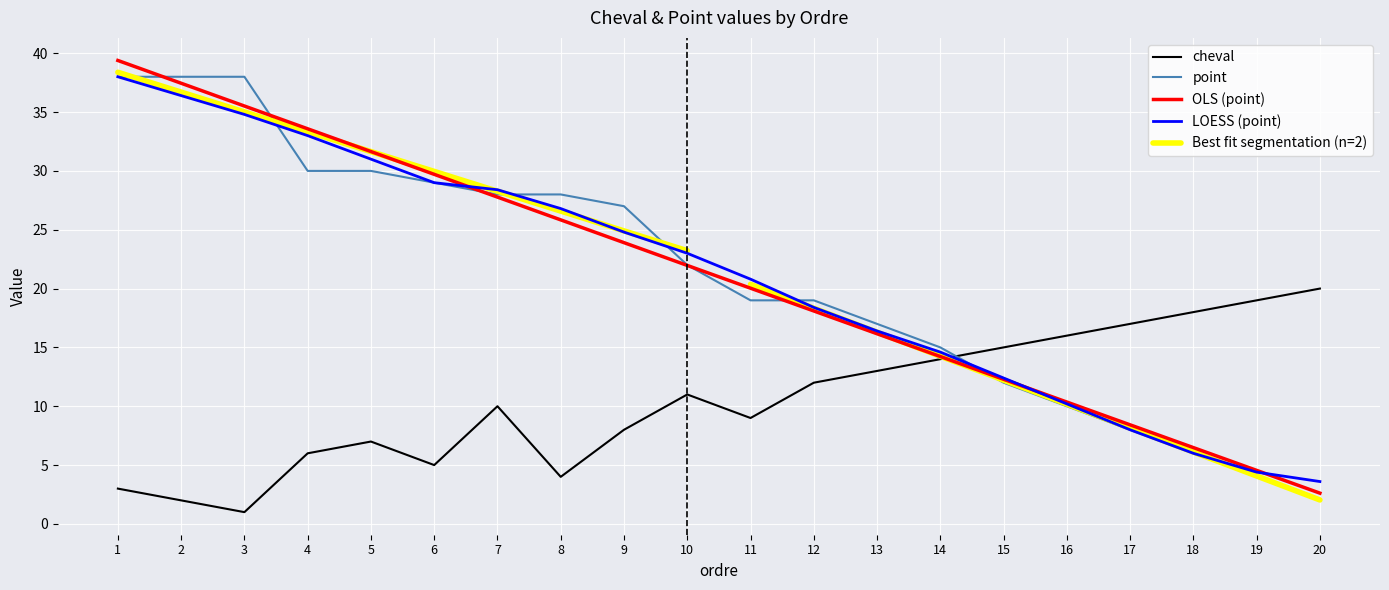

Reading right to left, list all the values displayed in this chart.

cheval: 20	19	18	17	16	15	14	13	12	9	11	8	4	10	5	7	6	1	2	3
point: 2	4	6	8	10	12	15	17	19	19	22	27	28	28	29	30	30	38	38	38